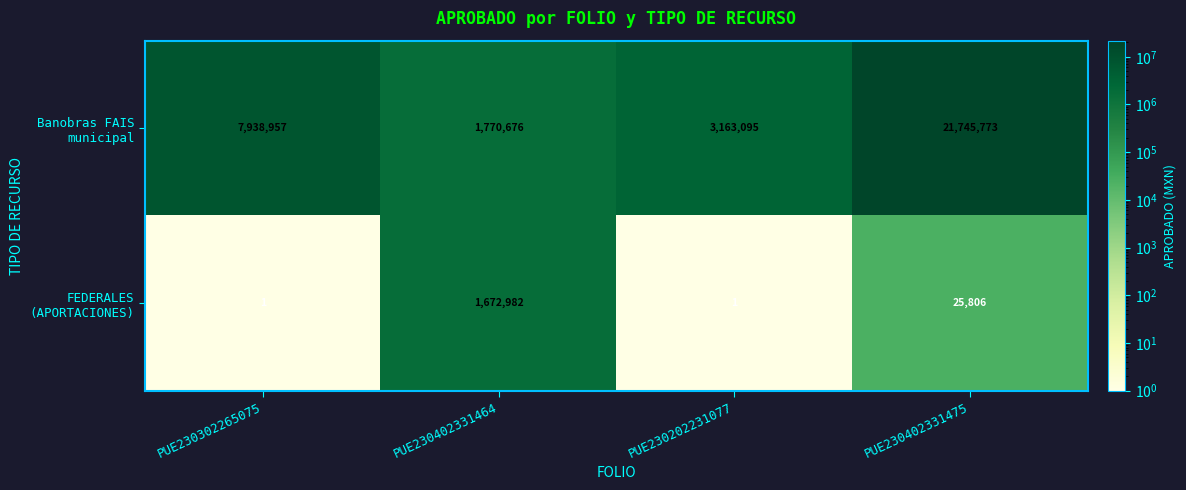

What is the spread (max minus min) of values at PUE230302265075?

7938956